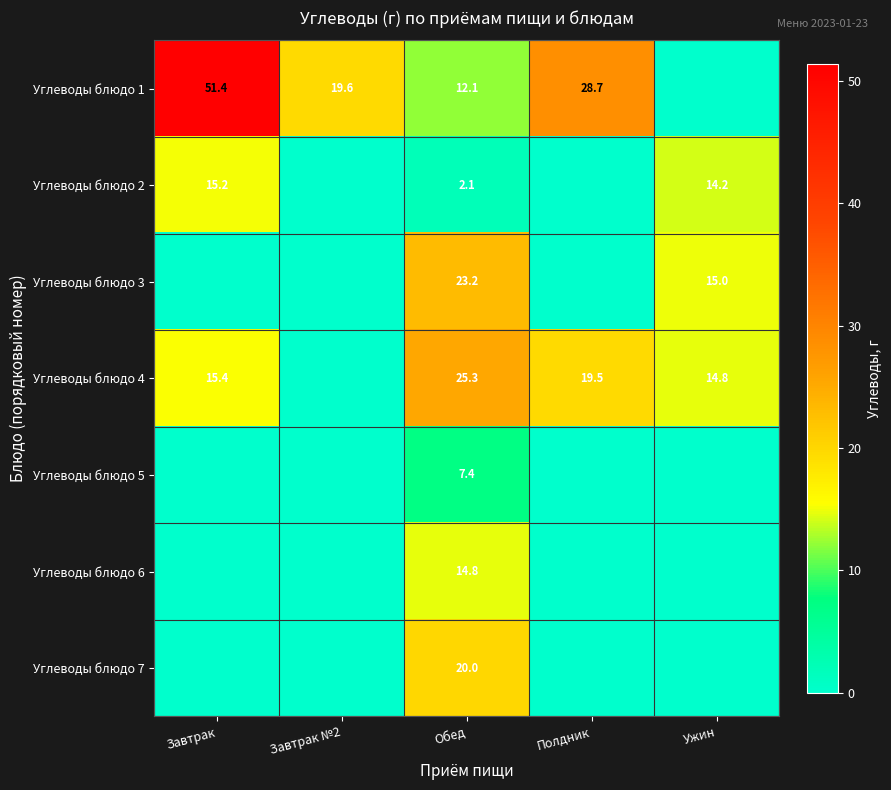

The Углеводы блюдо 3 series shows 15.0 at Ужин. True or false?

True